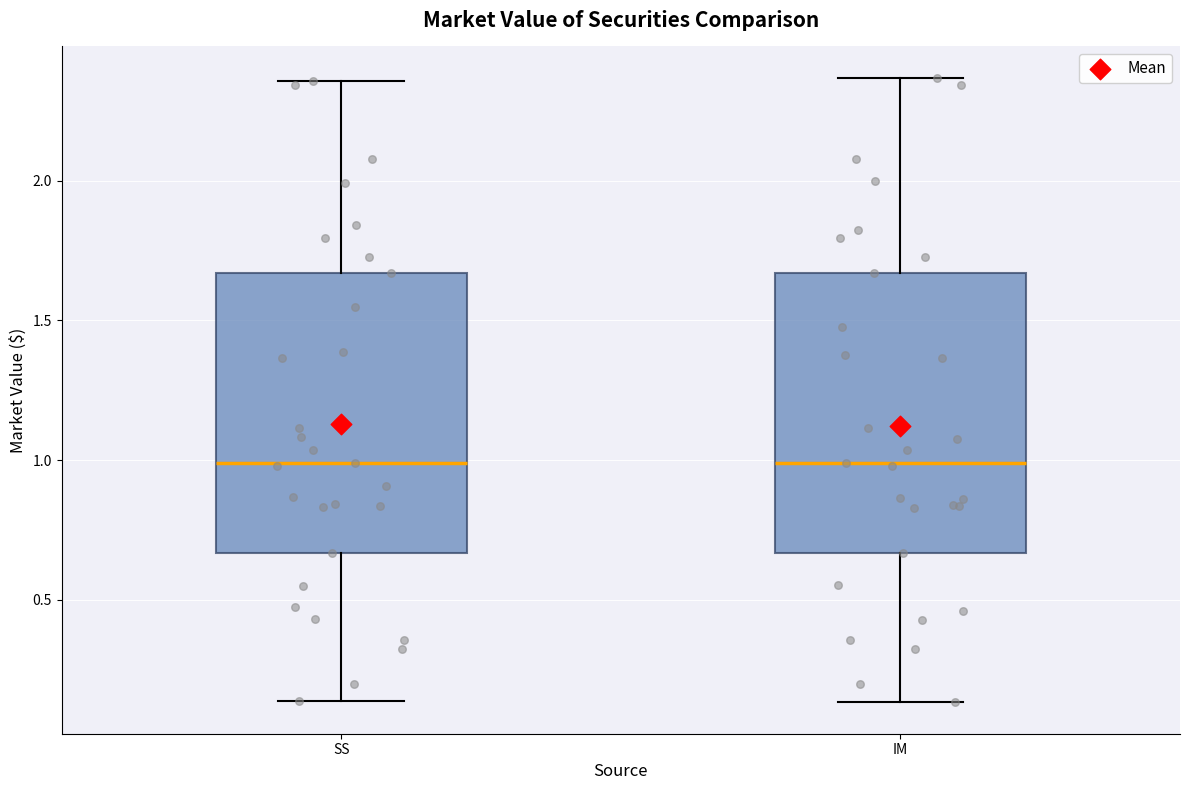

Reading left to right, transcribe this box plot: for each box, give where its median line is, the range the box spans, and where its two whiskers end, as read against the y-axis. The values are not printed on the chart, so give them approximately, as read against the axis.

SS: median 1.00, box 0.65 to 1.65, whiskers 0.15 to 2.35
IM: median 1.00, box 0.65 to 1.65, whiskers 0.15 to 2.35